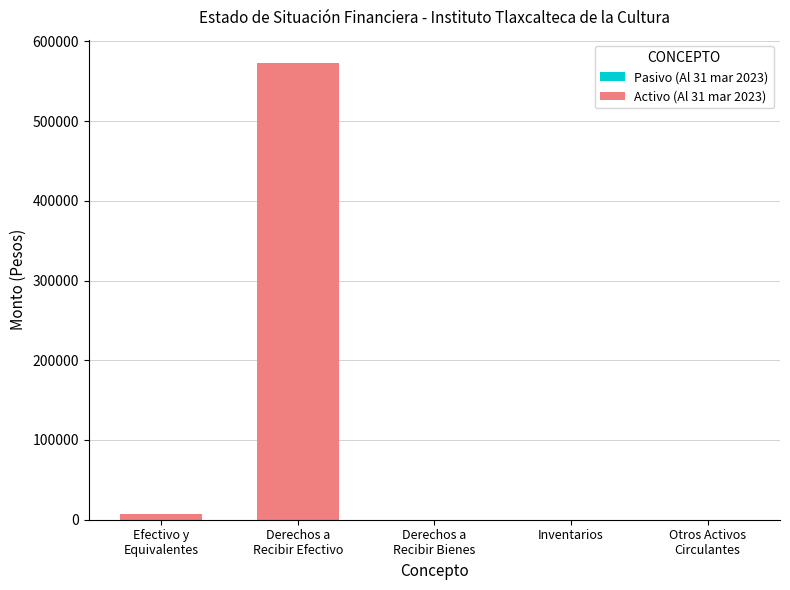

What is the greatest value displayed?

573432